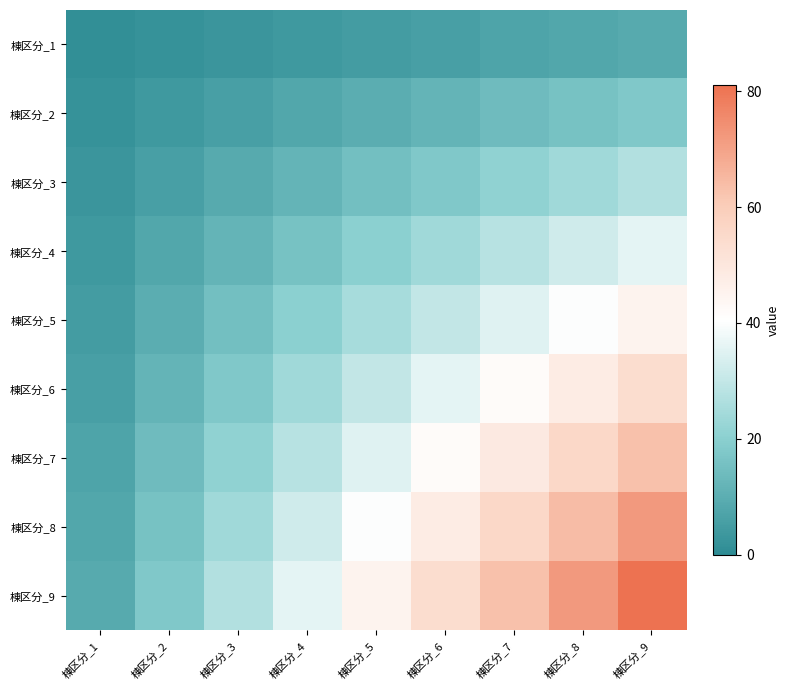

At which category does the chart reach its peak across all series?

棟区分_9